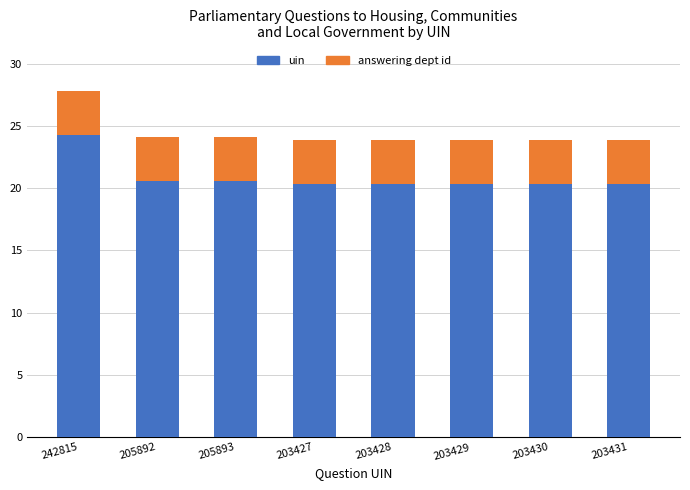

How many bars are there in total?

8